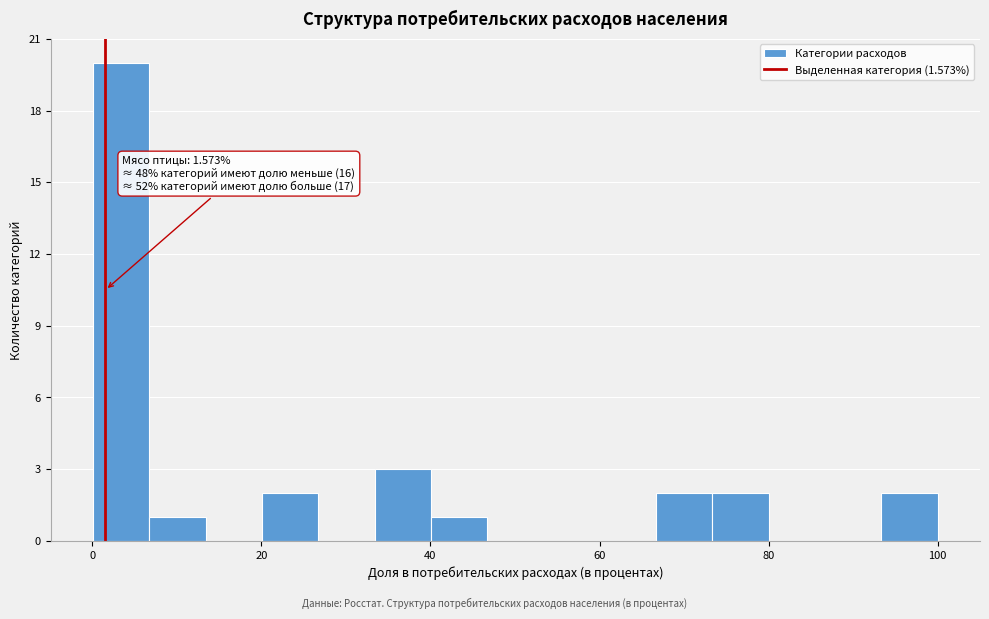

Read against the x-axis, roughly where is the centre of the tallest bar?

4